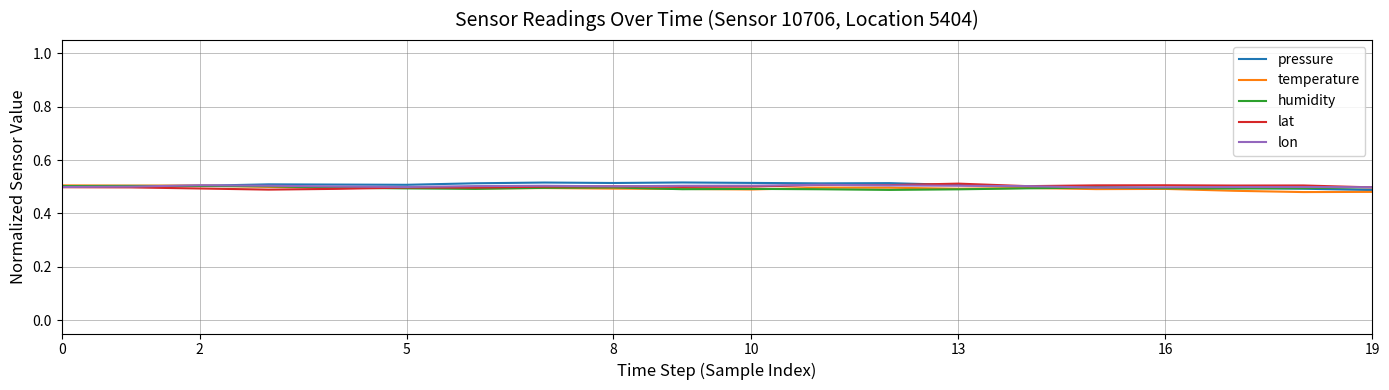

Which series has the widest spread of values?

pressure